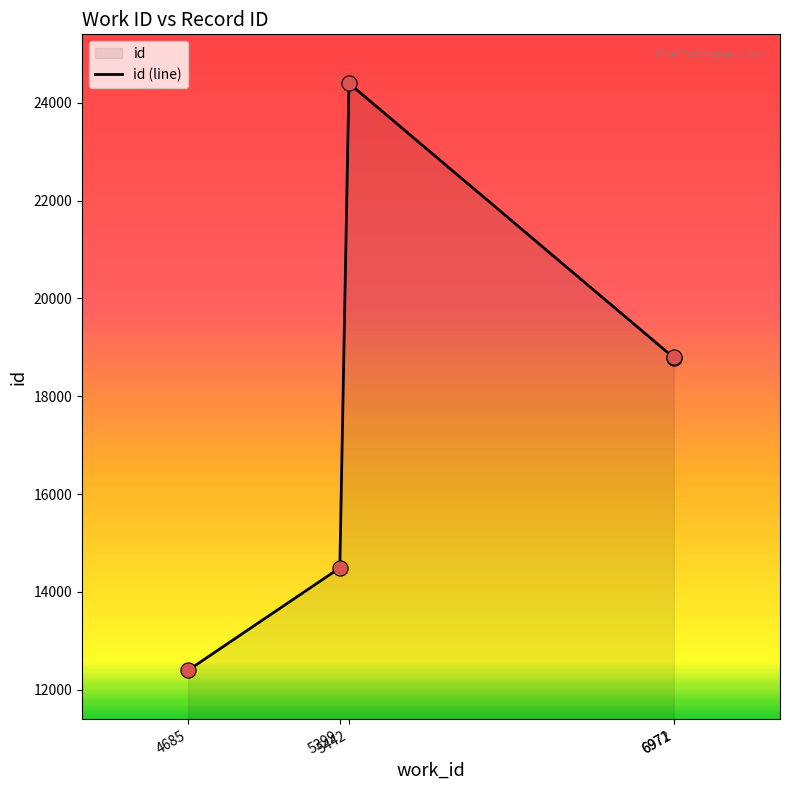

What is the change in value from 5399 to 5442?

+9911